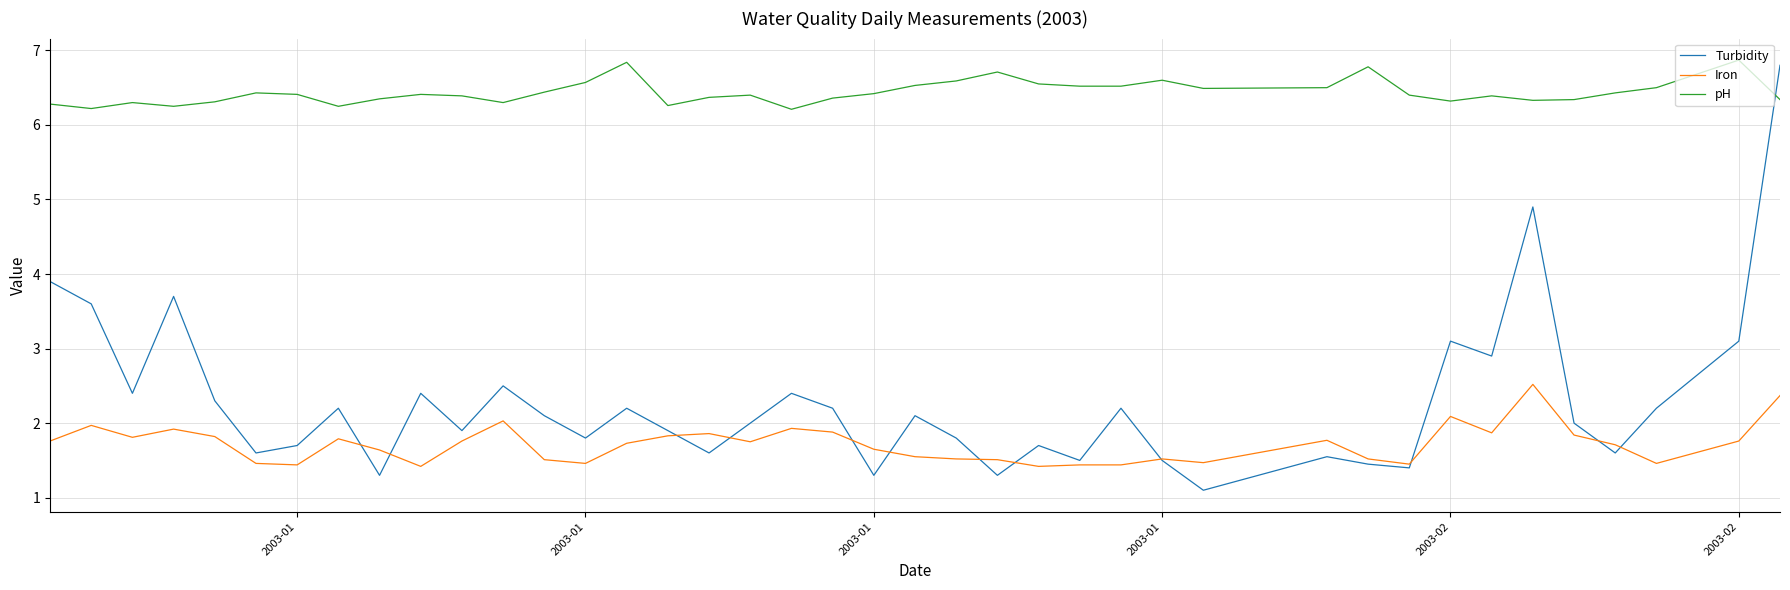

True or false: Turbidity and pH cross at least once.

True